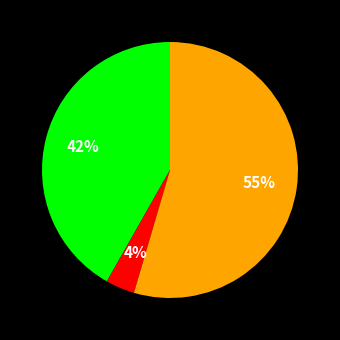

Does any single category account for the majority?

Yes